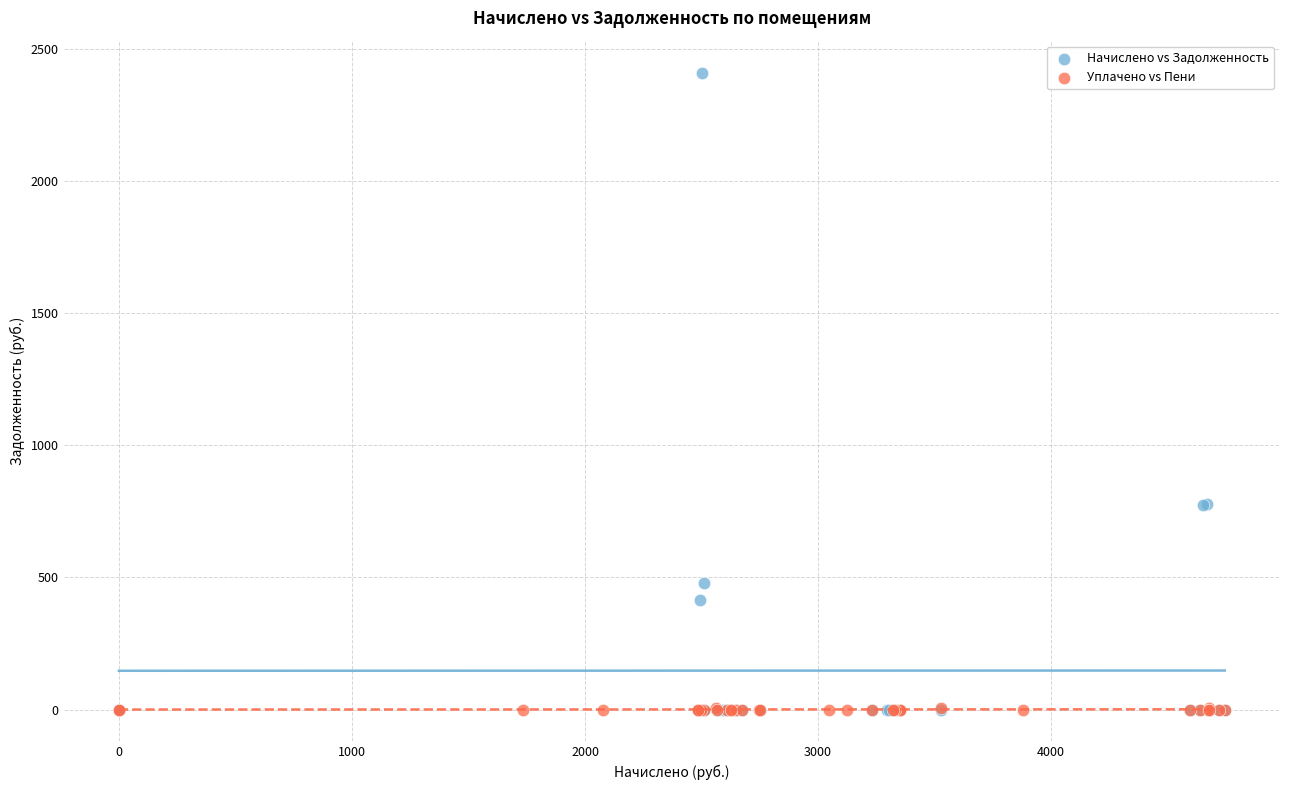

Which series has the largest Y range (max minus min)?

Начислено vs Задолженность